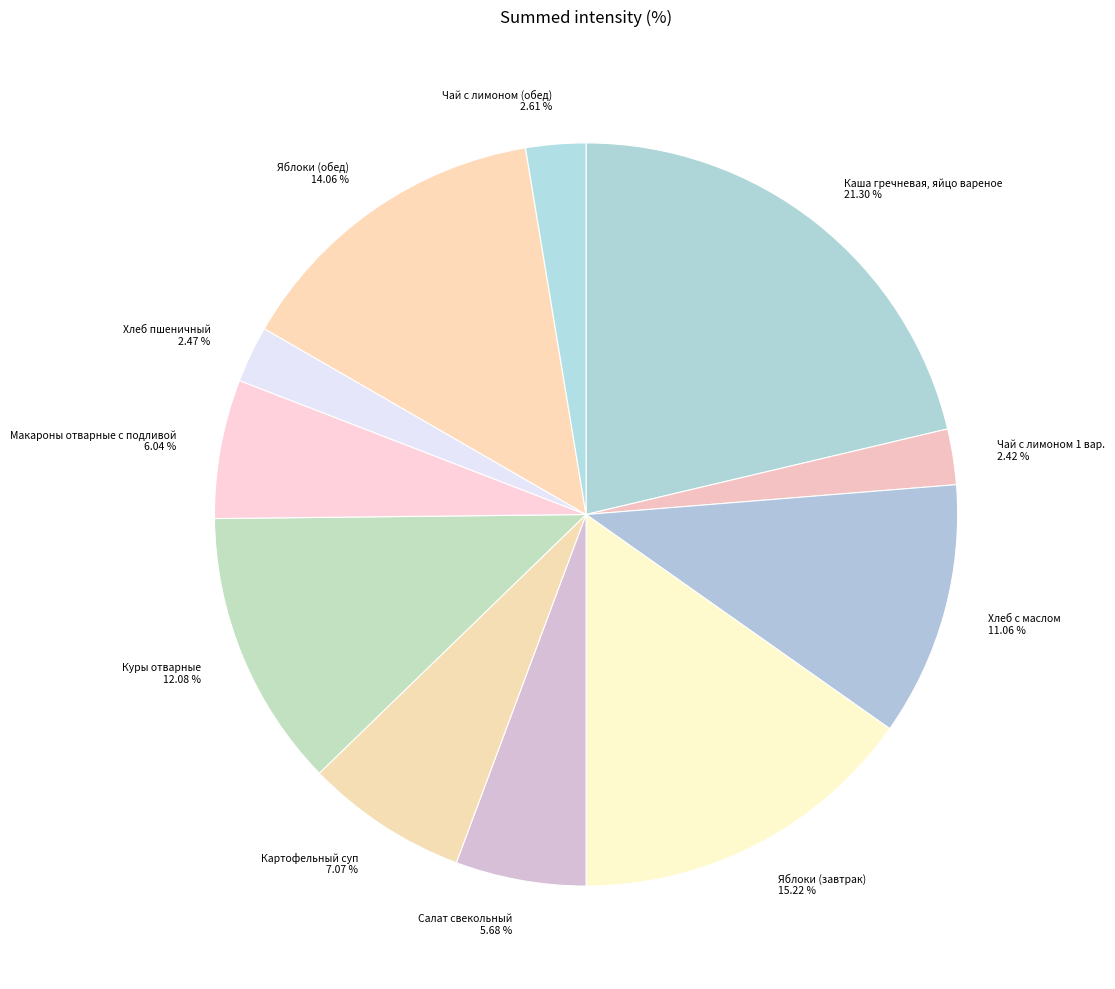

Combined, do Салат свекольный and Каша гречневая, яйцо вареное account for over 50%?

No